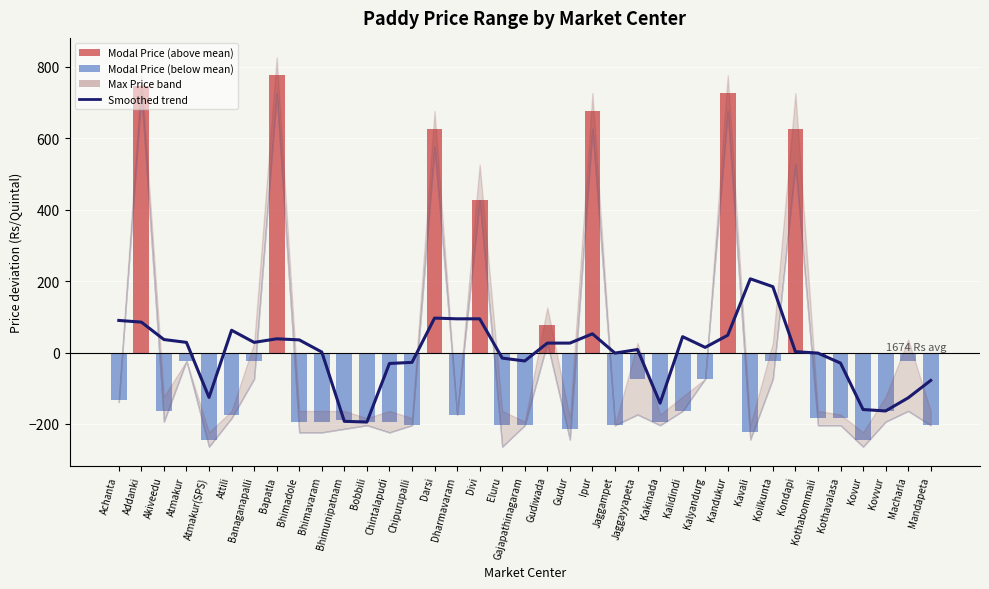

Rank the categories by value from lowest to highest.

Atmakur(SPS), Kovur, Kavali, Gudur, Chipurupalli, Eluru, Gajapathinagaram, Jaggampet, Mandapeta, Bhimadole, Bhimavaram, Bobbili, Chintalapudi, Kakinada, Bhimunipatnam, Kothabommali, Kothavalasa, Attili, Dharmavaram, Akiveedu, Kalidindi, Kovvur, Achanta, Jaggayyapeta, Kalyandurg, Atmakur, Banaganapalli, Koilkunta, Macharla, Gudiwada, Divi, Darsi, Kondapi, Ipur, Kandukur, Addanki, Bapatla